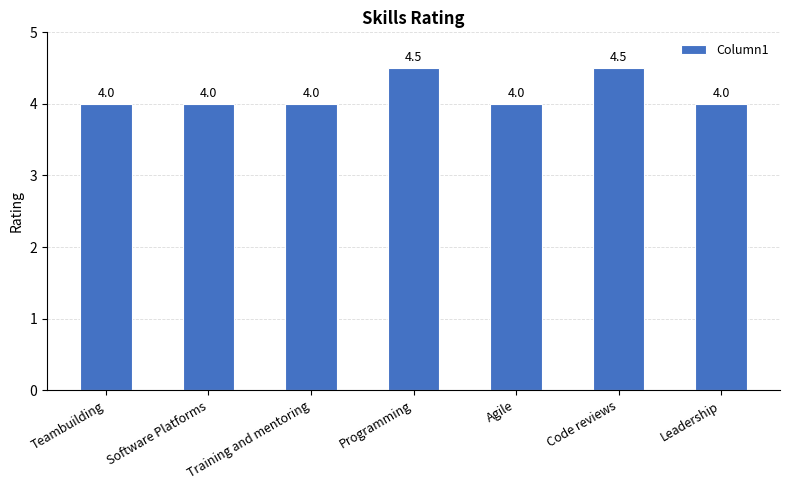

The chart shows a value of 4.0 at Teambuilding. True or false?

True